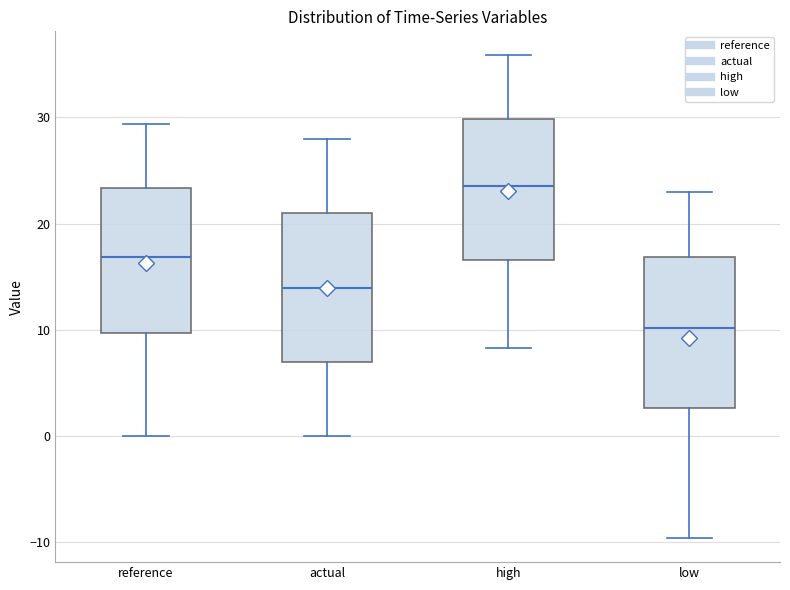

Which box's median line is the lowest?

low